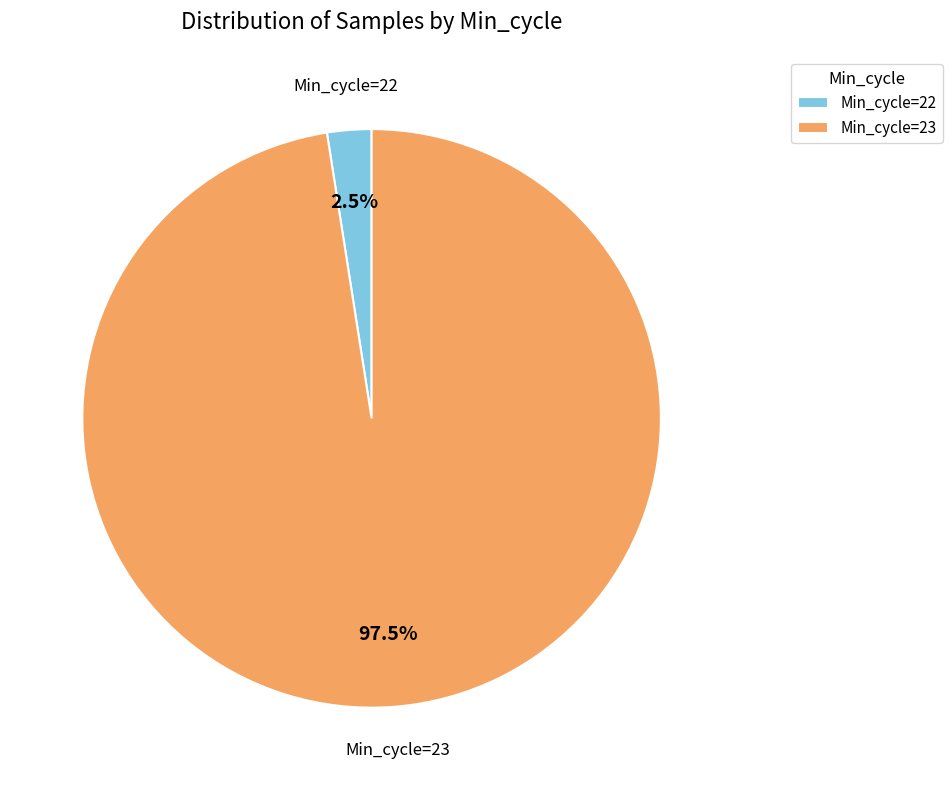

How many slices are in this pie chart?

2